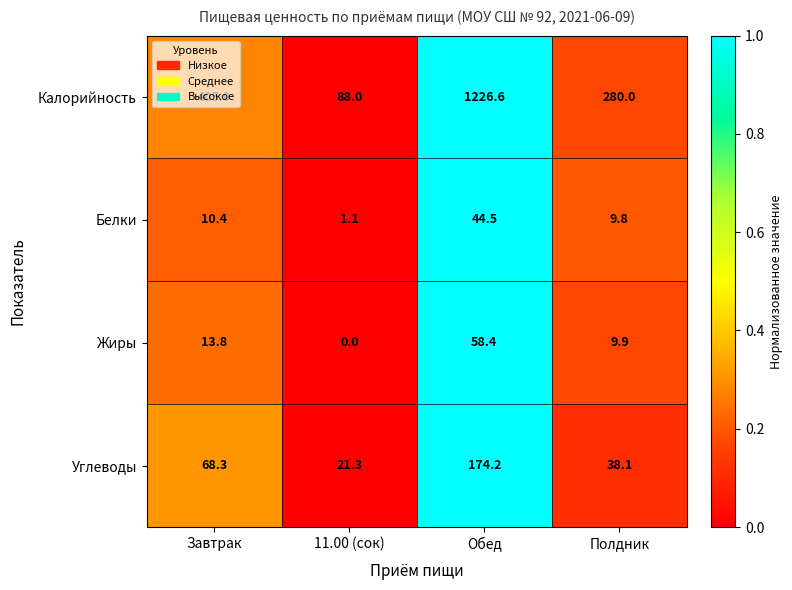

True or false: Жиры has a value of 0.0 at 11.00 (сок).

True